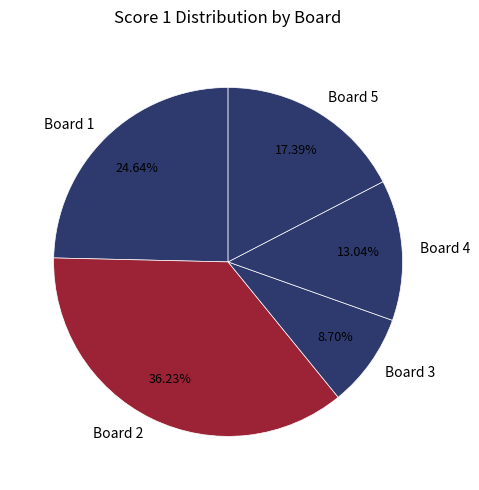

What is the ratio of the value at Board 2 to the value at Board 3?

4.2